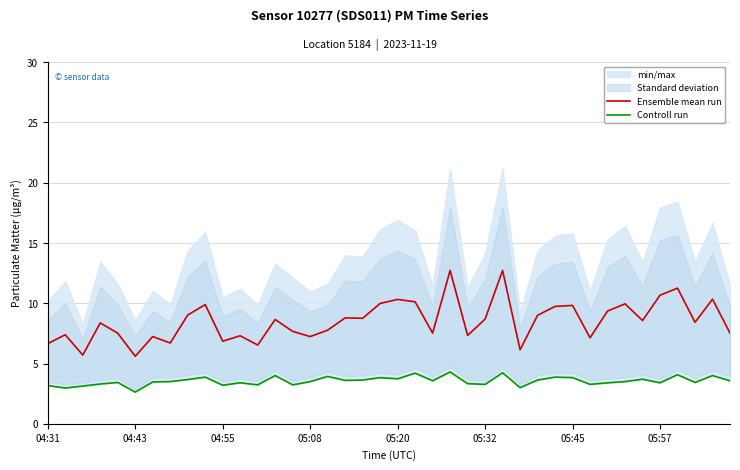

How many data points in Controll run are above 3?

37